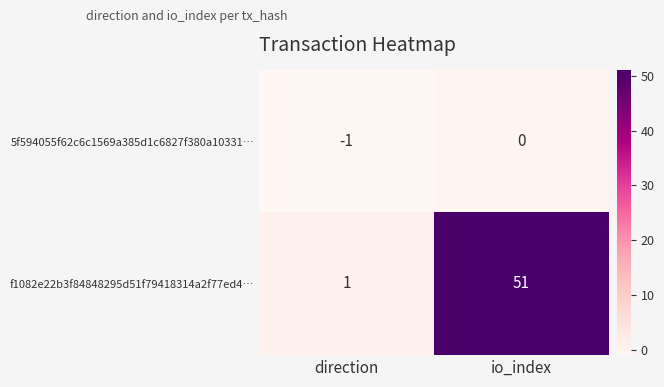

List the series in order of their peak value, lowest first.

5f594055f62c6c1569a385d1c6827f380a10331…, f1082e22b3f84848295d51f79418314a2f77ed4…